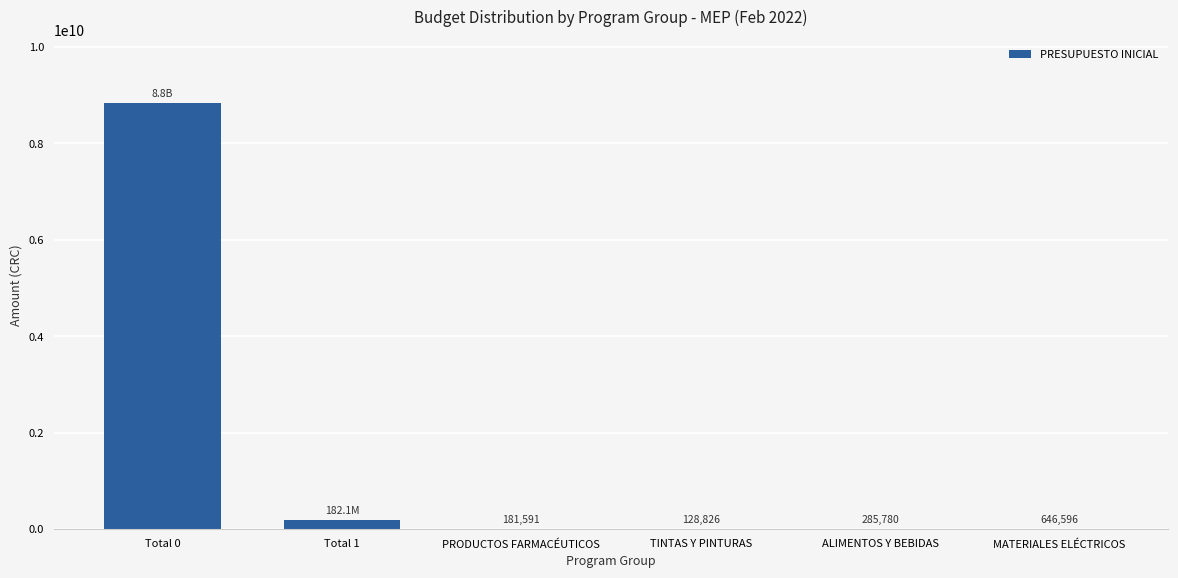

Reading left to right, extract all data points from this chart.

8825514694	182109466	181591	128826	285780	646596